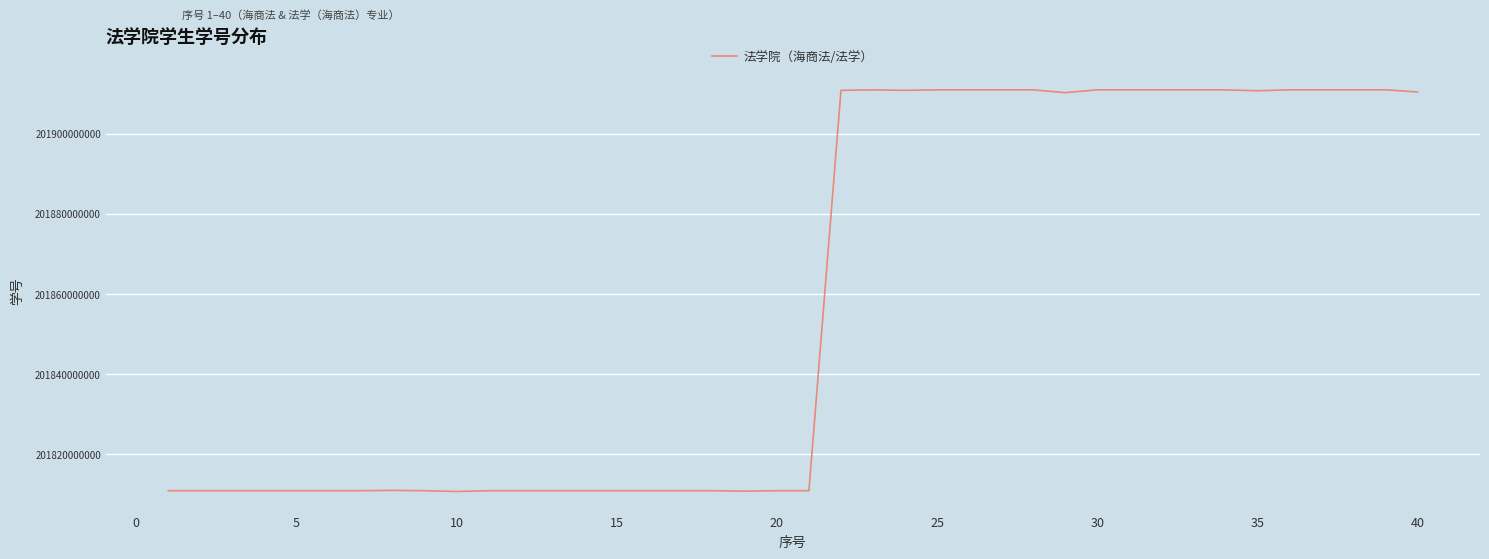

What is the difference between the maximum and minimum values?

100201058